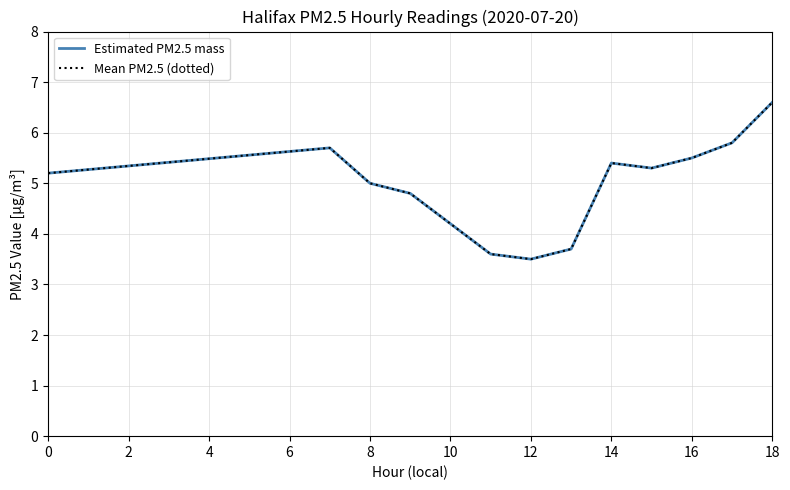

Does the chart have visible grid lines?

Yes